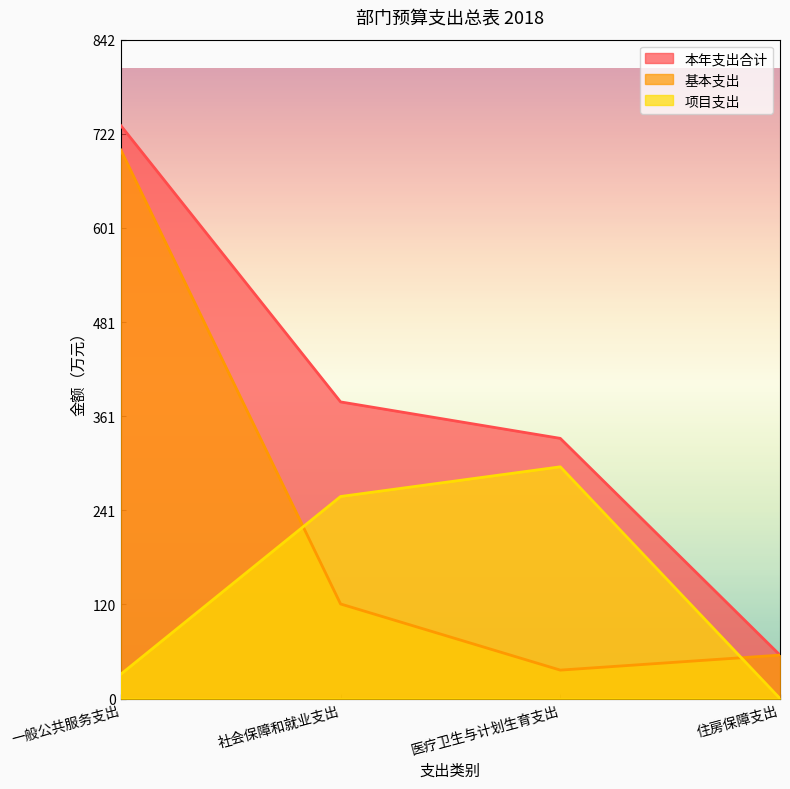

Does the chart have visible grid lines?

No